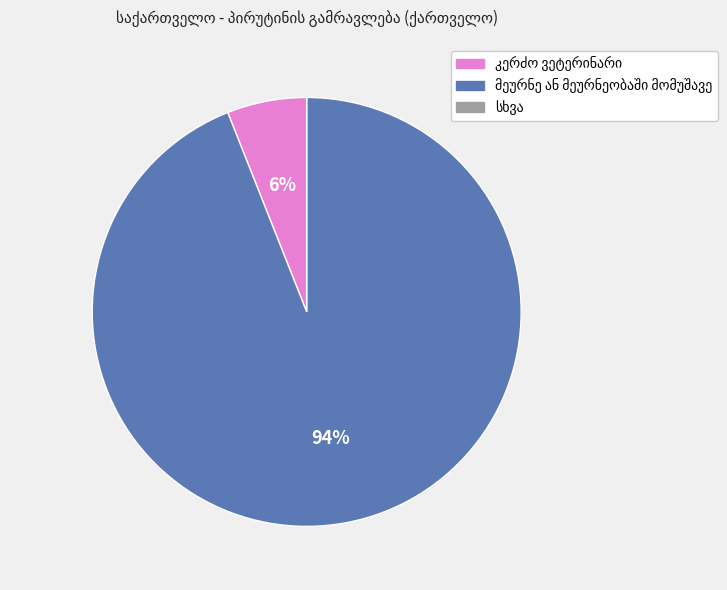

Does any single category account for the majority?

Yes